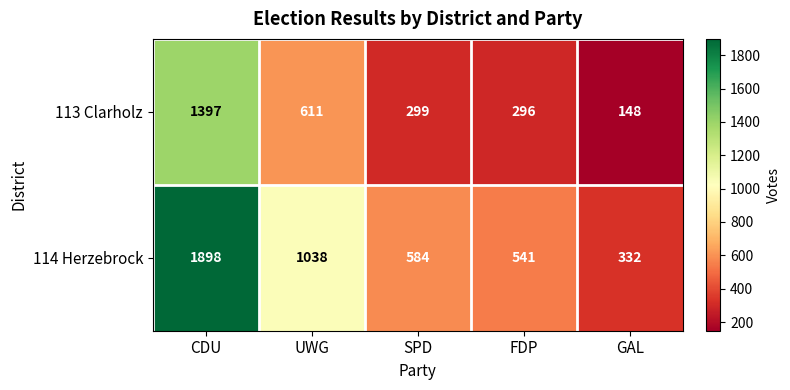

Reading left to right, list all the values displayed in this chart.

113 Clarholz: 1397	611	299	296	148
114 Herzebrock: 1898	1038	584	541	332